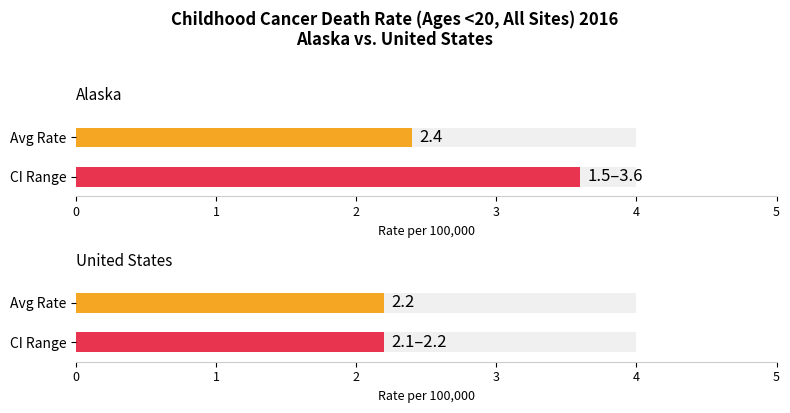

Reading left to right, what are all the values shown in this chart?

Age-Adjusted Death Rate: Alaska=2.4	United States=2.2
Lower CI: Alaska=1.5	United States=2.1
Upper CI: Alaska=3.6	United States=2.2